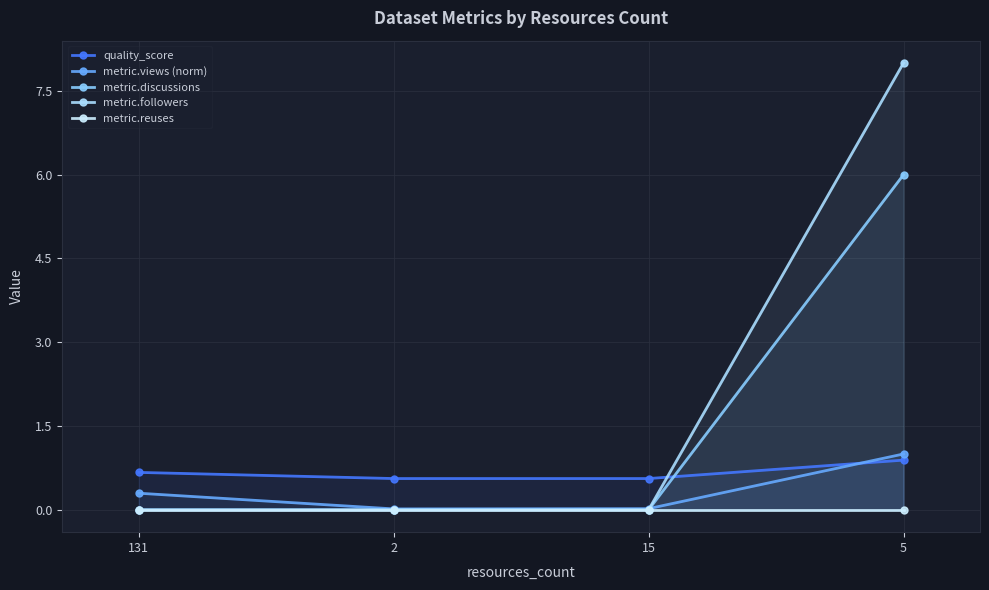

True or false: metric.discussions and metric.reuses cross at least once.

False